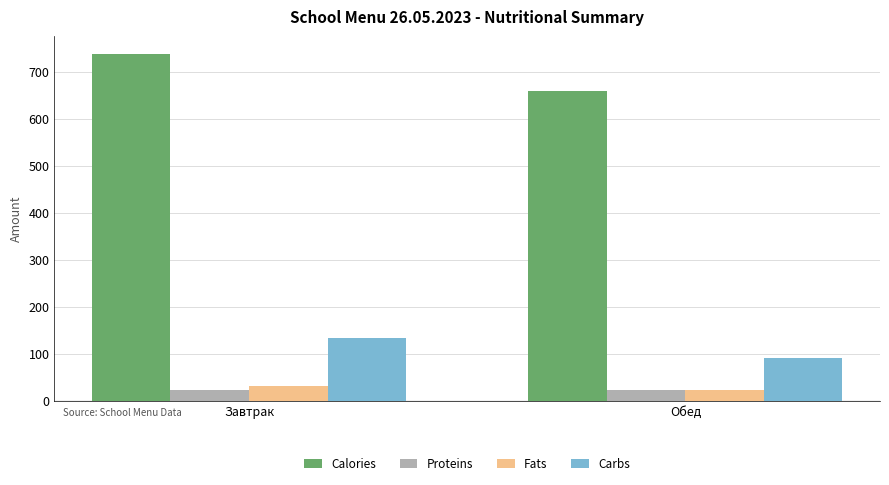

Rank the categories by Fats value from lowest to highest.

Обед, Завтрак